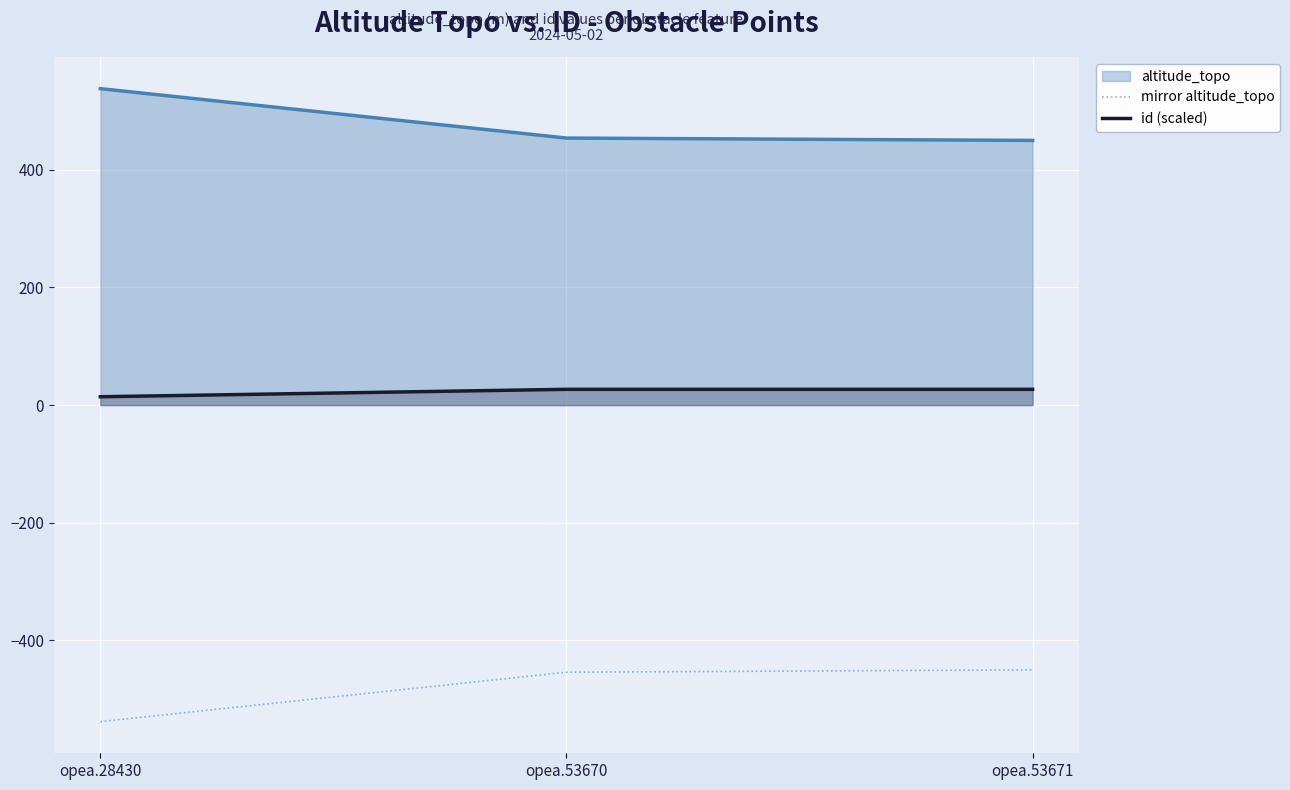

What is the difference between the maximum and second lowest values in the mirror altitude_topo series?

4.0